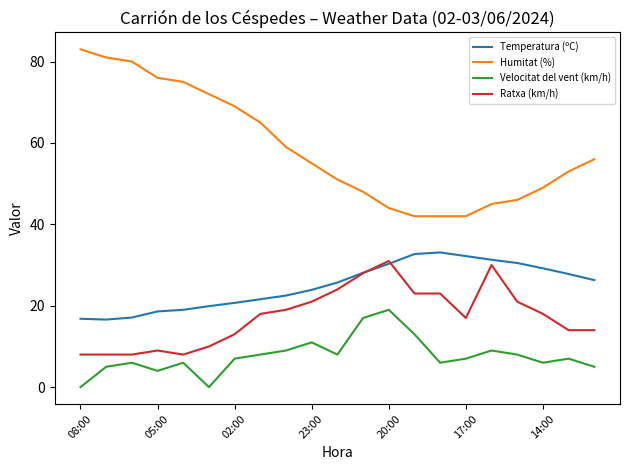

How many interior local peaks does the Velocitat del vent (km/h) series have?

6